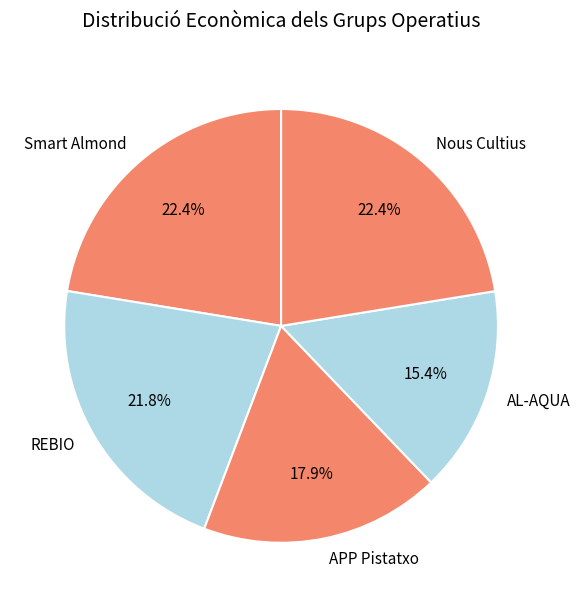

Count the number of slices in the pie.

5